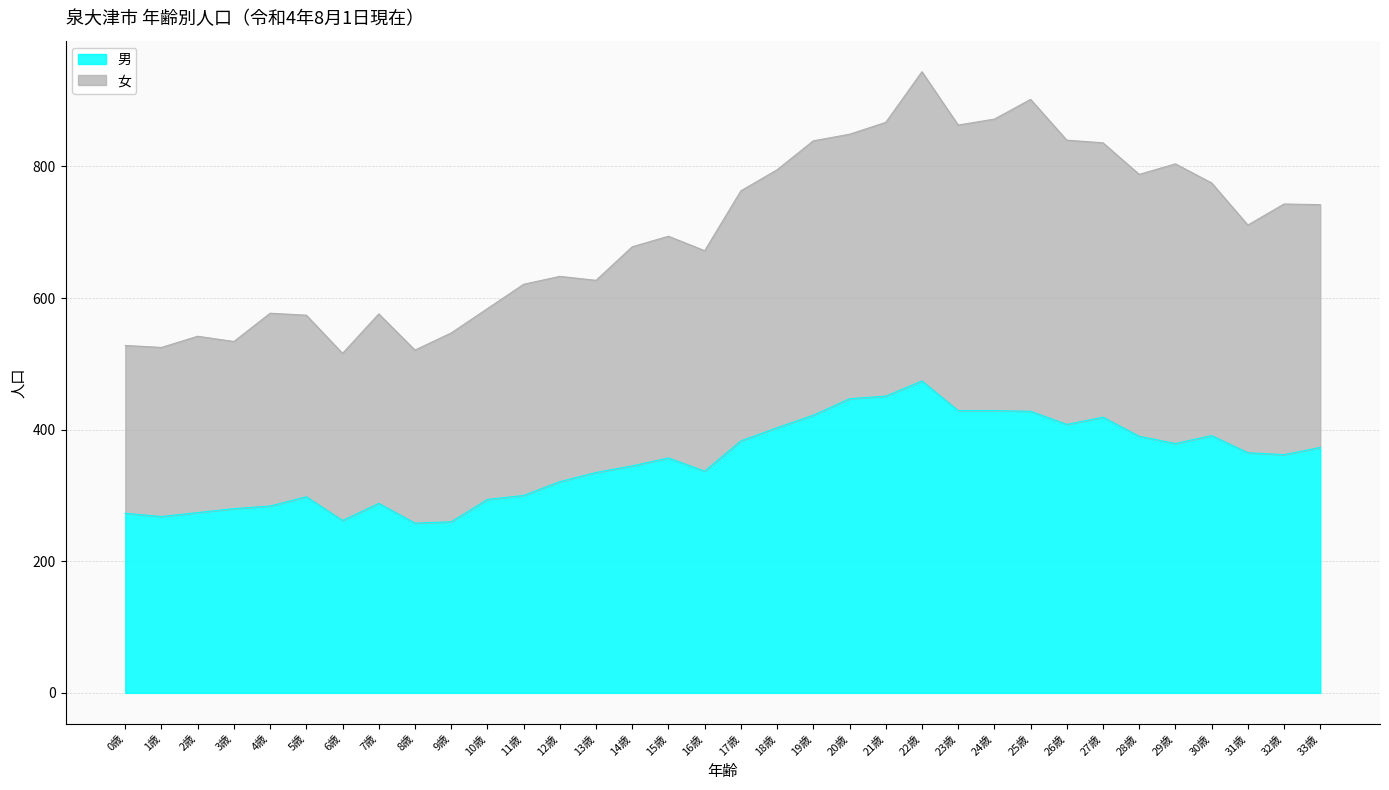

What position from the left is 0歳?

1